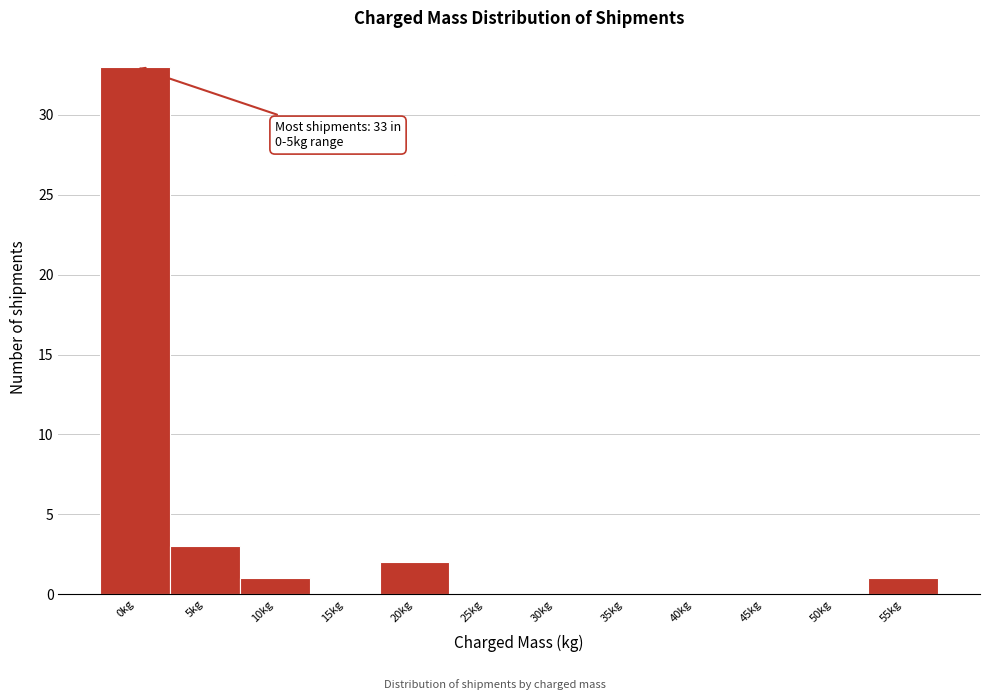

Reading left to right, list all the values displayed in this chart.

0kg=33	5kg=3	10kg=1	15kg=0	20kg=2	25kg=0	30kg=0	35kg=0	40kg=0	45kg=0	50kg=0	55kg=1